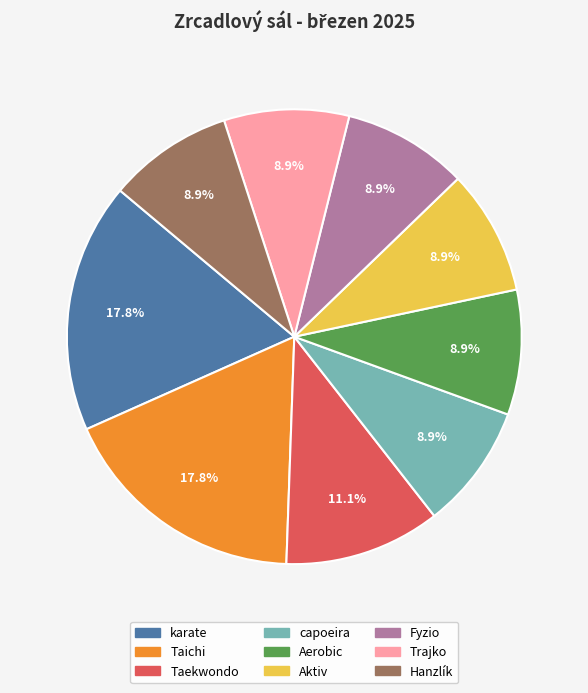

What percentage is the Aerobic slice, to the nearest percent?

9%